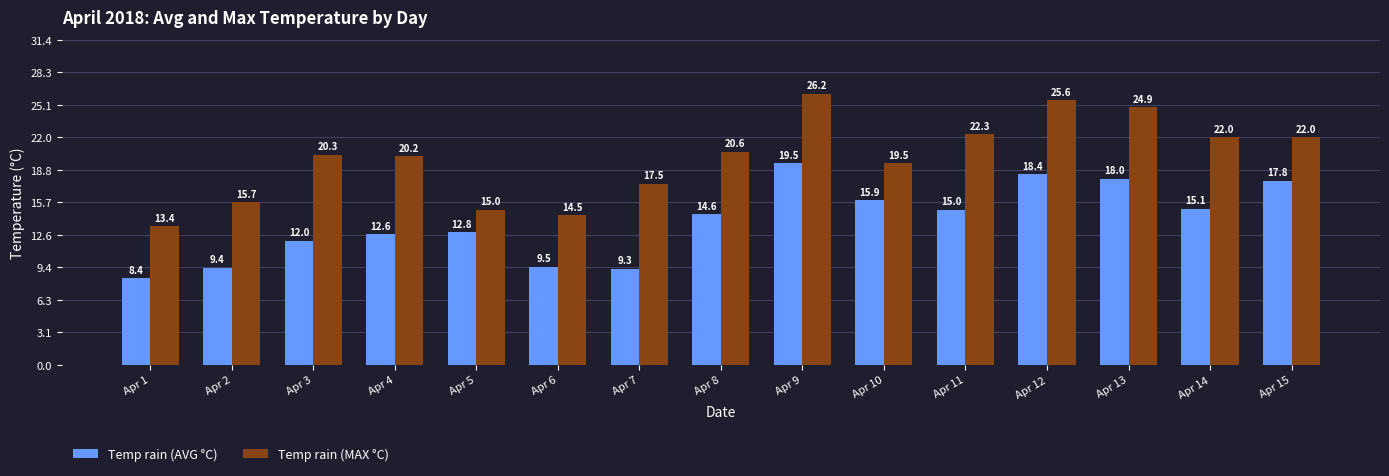

What are all the series names shown in the legend?

Temp rain (AVG °C), Temp rain (MAX °C)